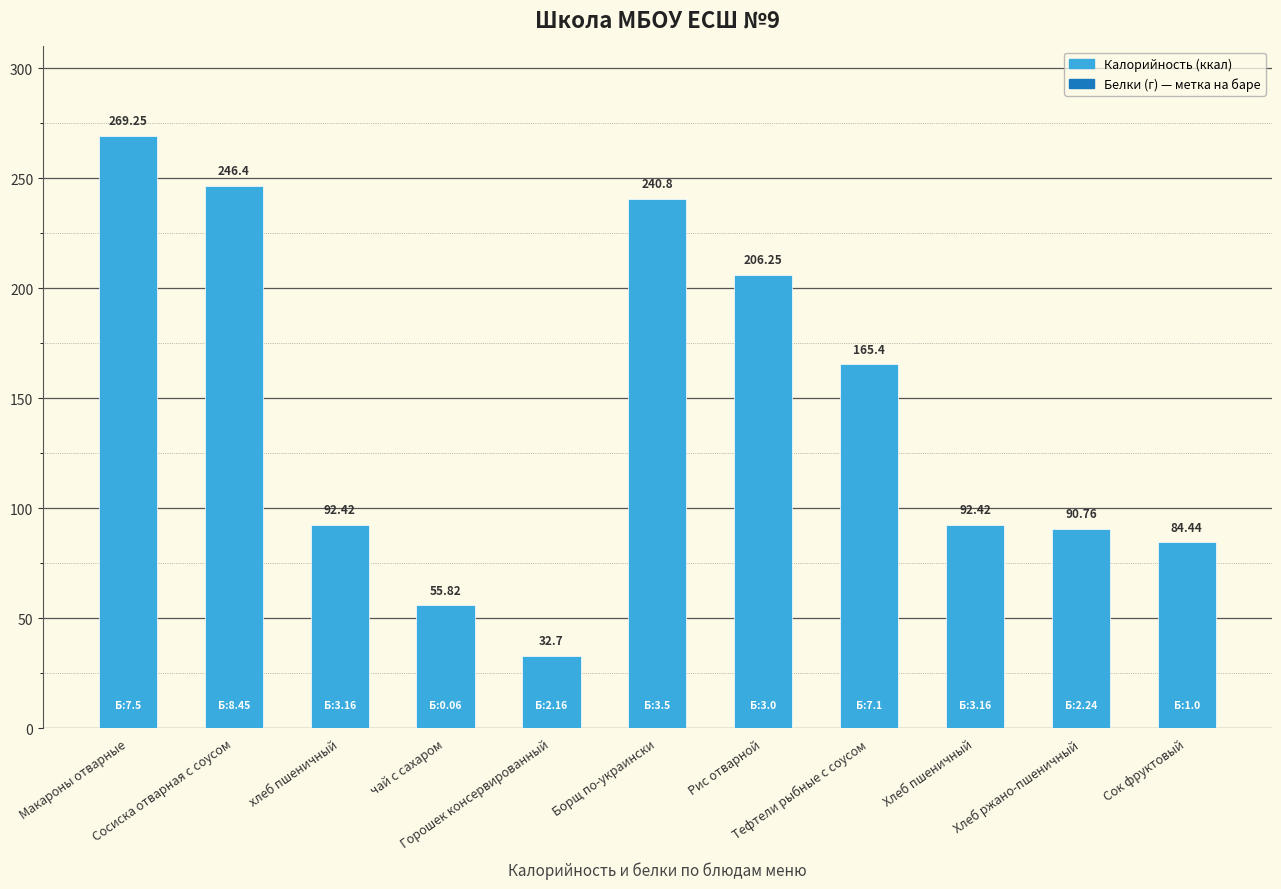

How many values exceed 92?

7